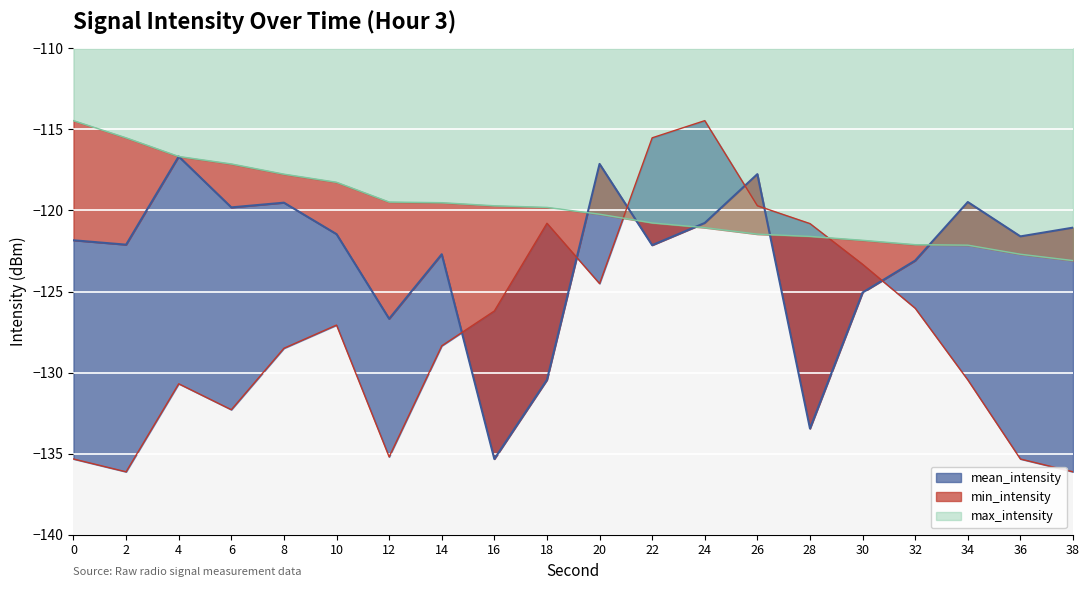

True or false: max_intensity has a value of -178.0 at 34.

False